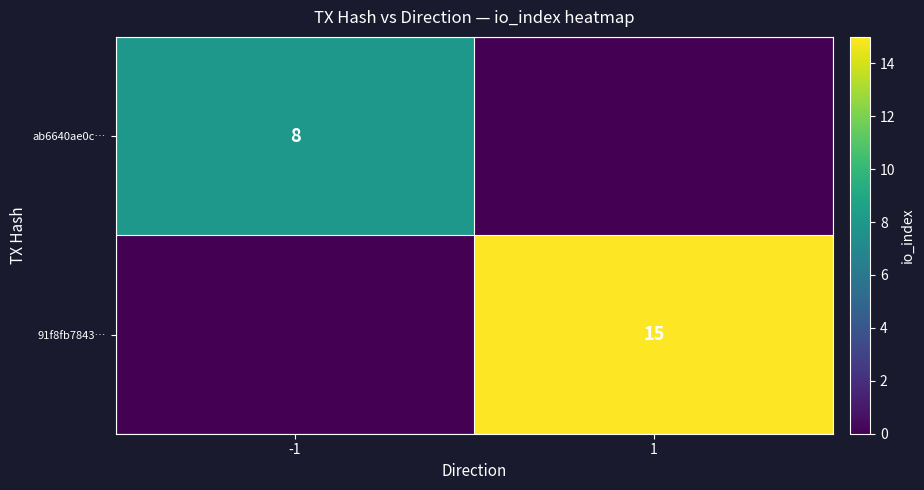

How many series are shown in this chart?

2